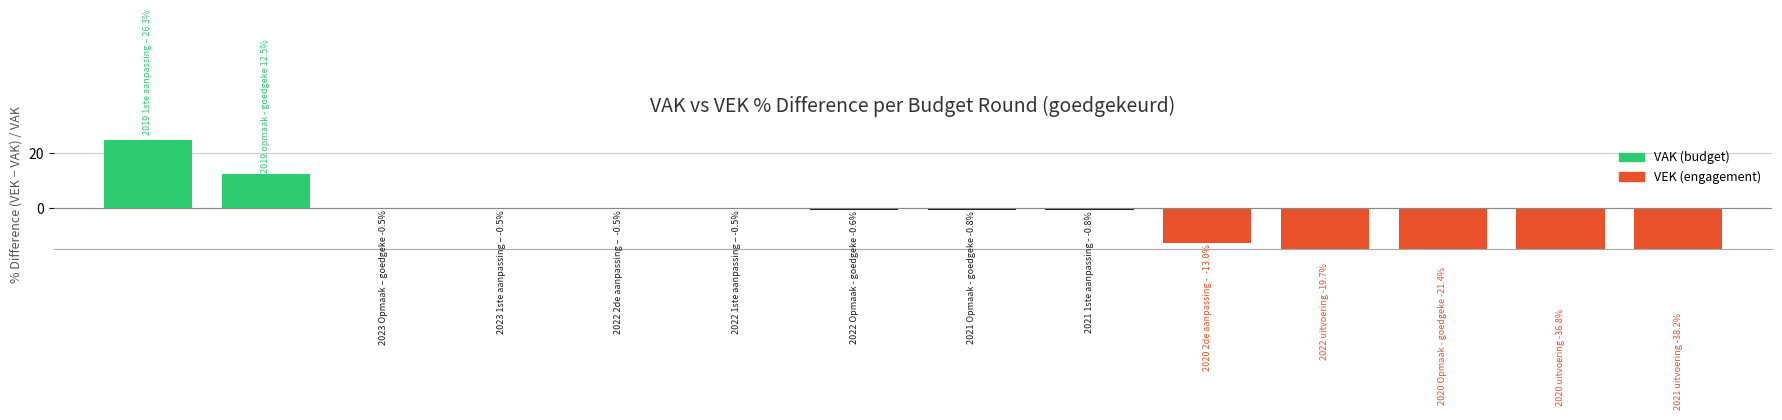

Which has a higher value, 11 or 2?

2